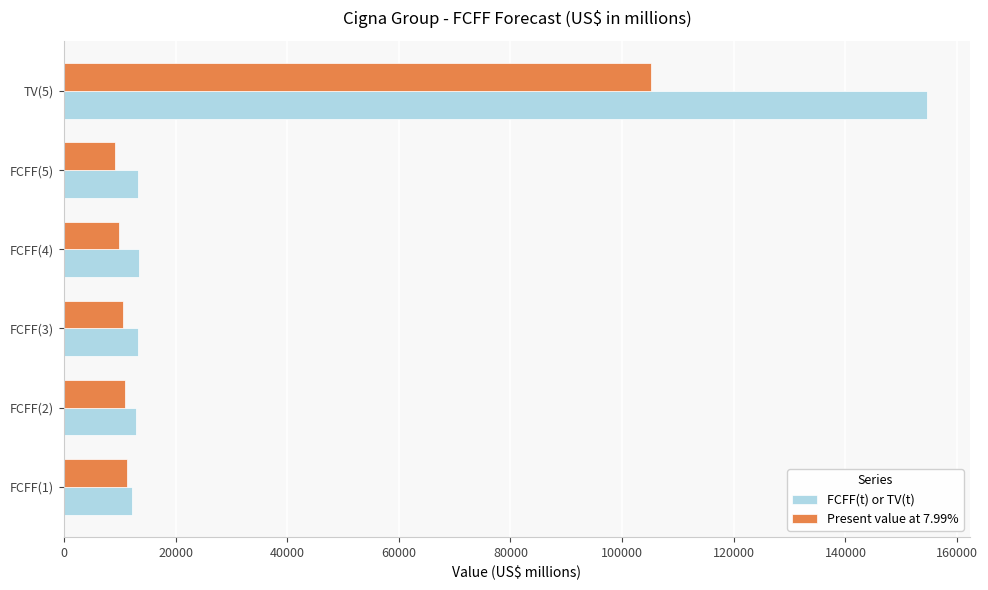

The value of FCFF(t) or TV(t) at FCFF(2) is 6566. True or false?

False